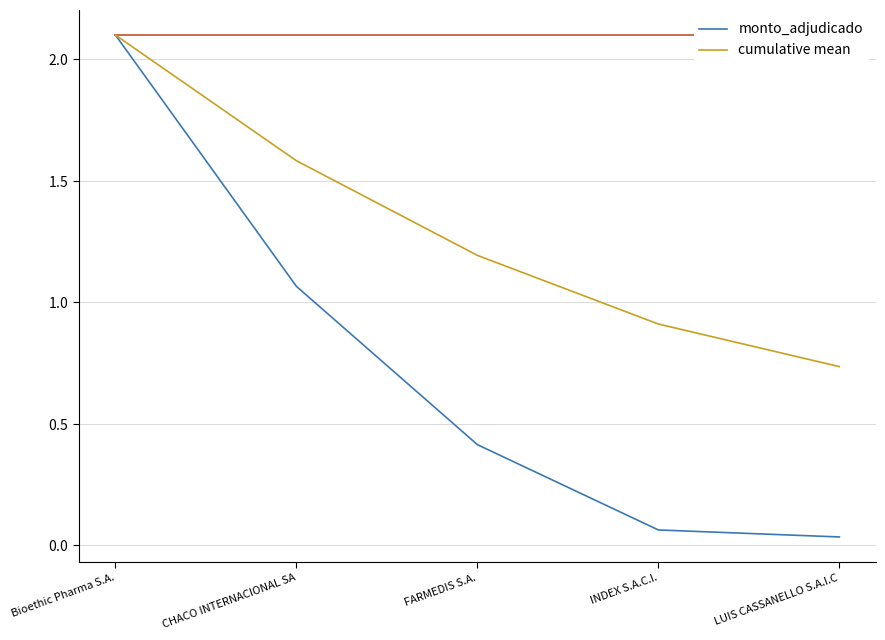

Rank the categories by cumulative mean value from lowest to highest.

LUIS CASSANELLO S.A.I.C, INDEX S.A.C.I., FARMEDIS S.A., CHACO INTERNACIONAL SA, Bioethic Pharma S.A.